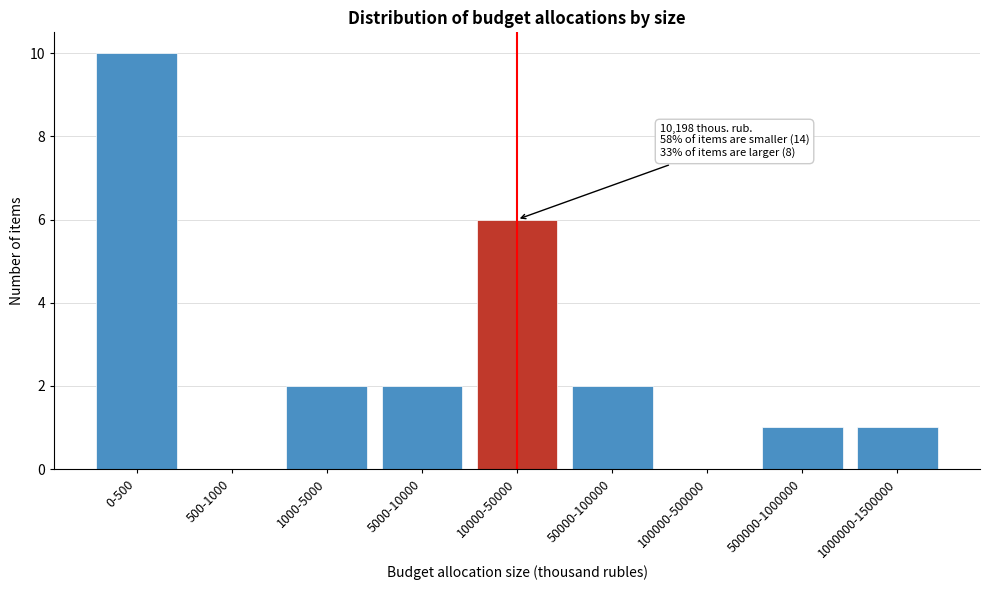

Reading right to left, extract all data points from this chart.

1000000-1500000=1	500000-1000000=1	100000-500000=0	50000-100000=2	10000-50000=6	5000-10000=2	1000-5000=2	500-1000=0	0-500=10